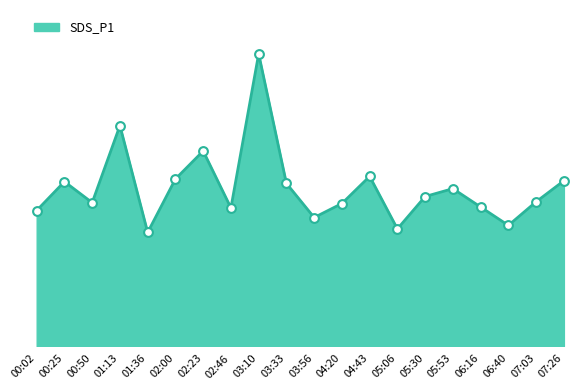

Between 00:50 and 05:53, which is larger?

05:53